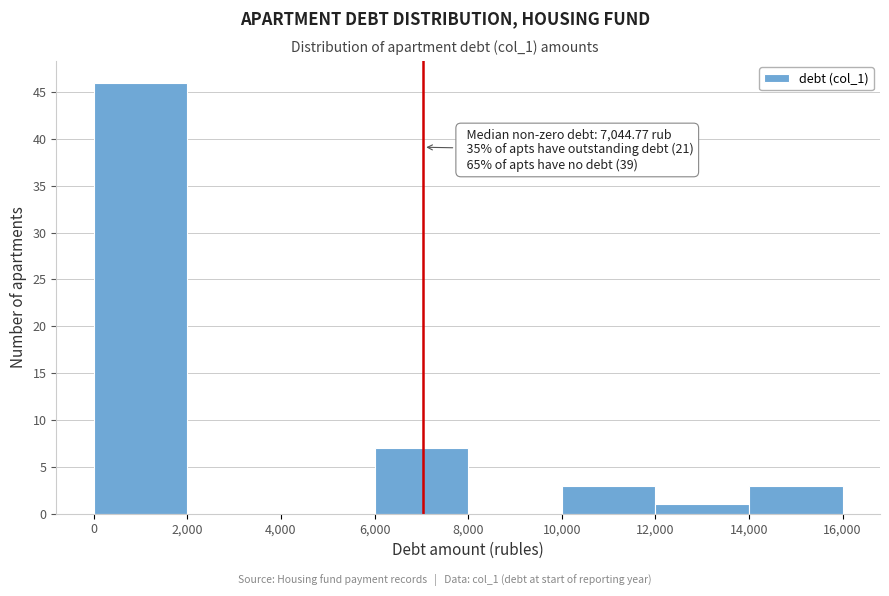

Which range on the x-axis has the tallest bar?

0 to 2,000